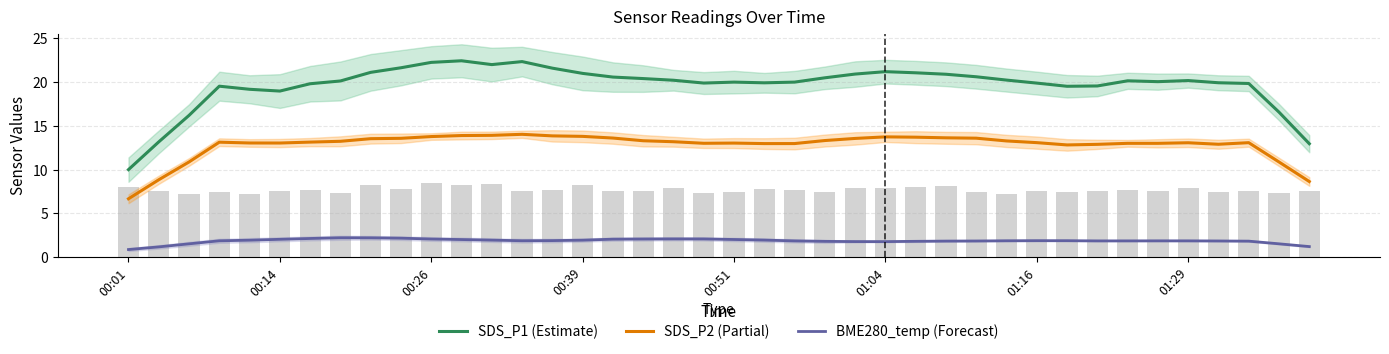

How many groups of bars are there?

40